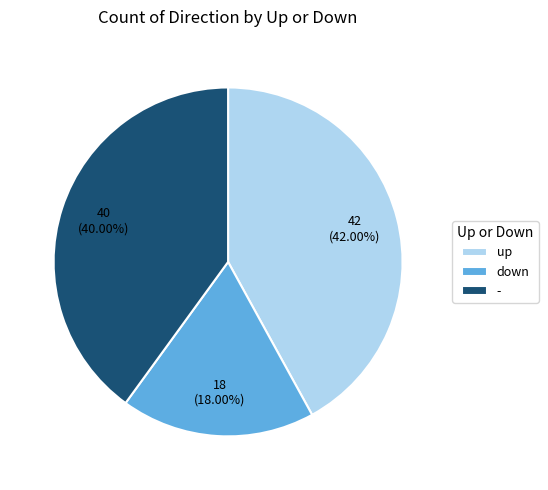

Which slice is the smallest?

down